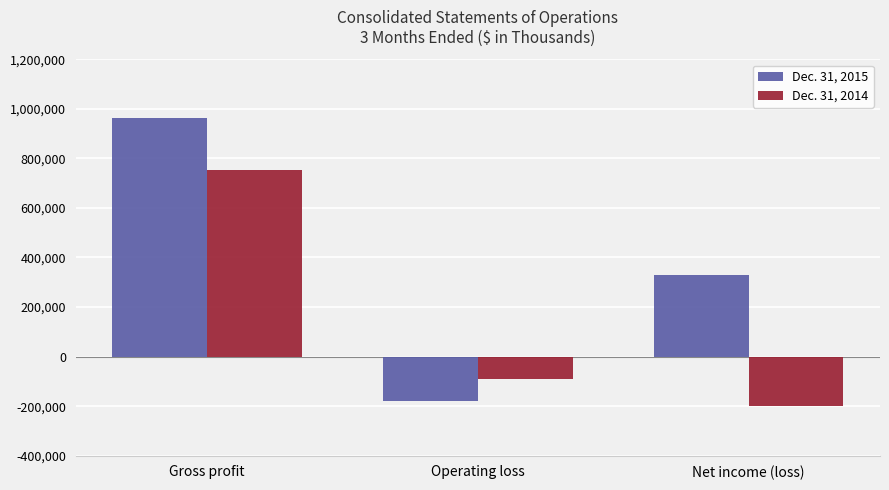

At which category is the sum across all series the highest?

Gross profit